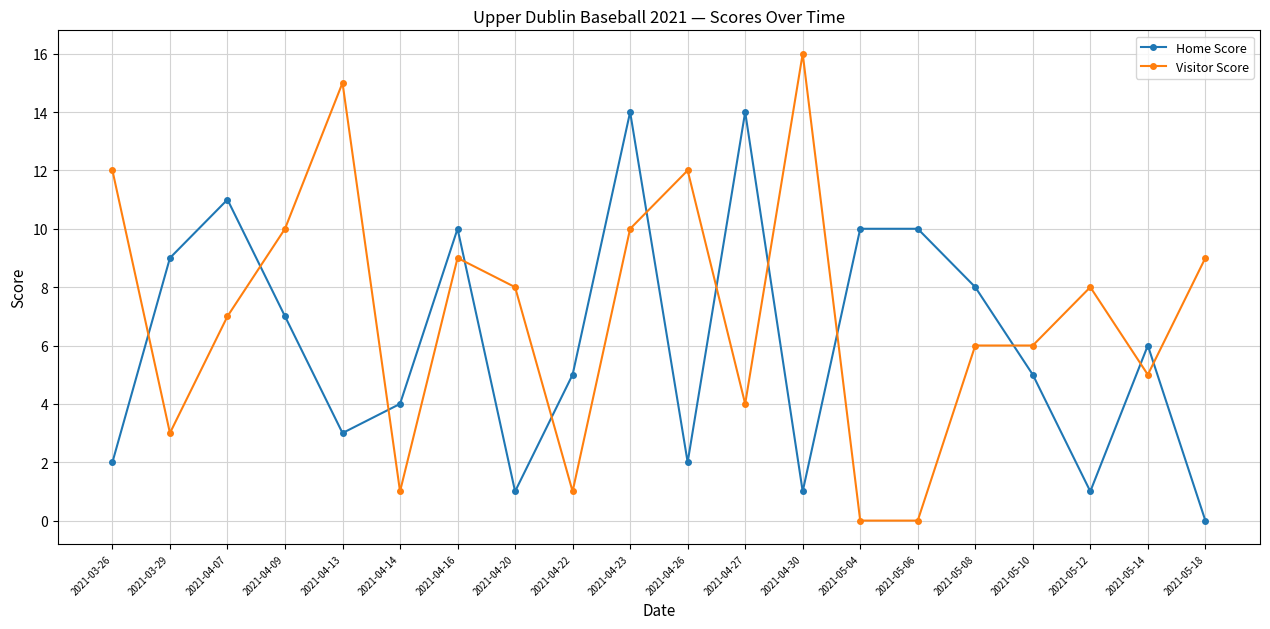

How many data points does each series have?

20